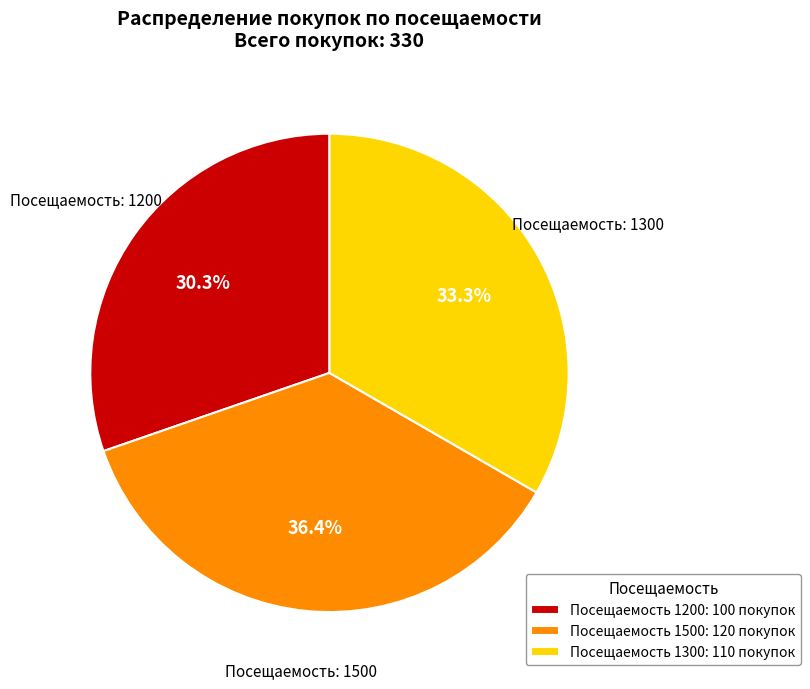

What percentage do Посещаемость: 1500 and Посещаемость: 1200 together represent?

66.7%